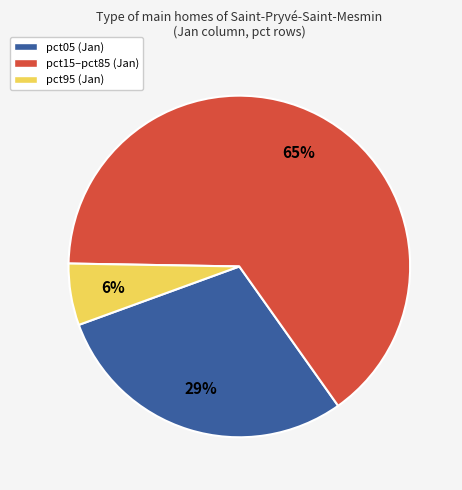

Between pct95 (Jan) and pct05 (Jan), which is larger?

pct05 (Jan)